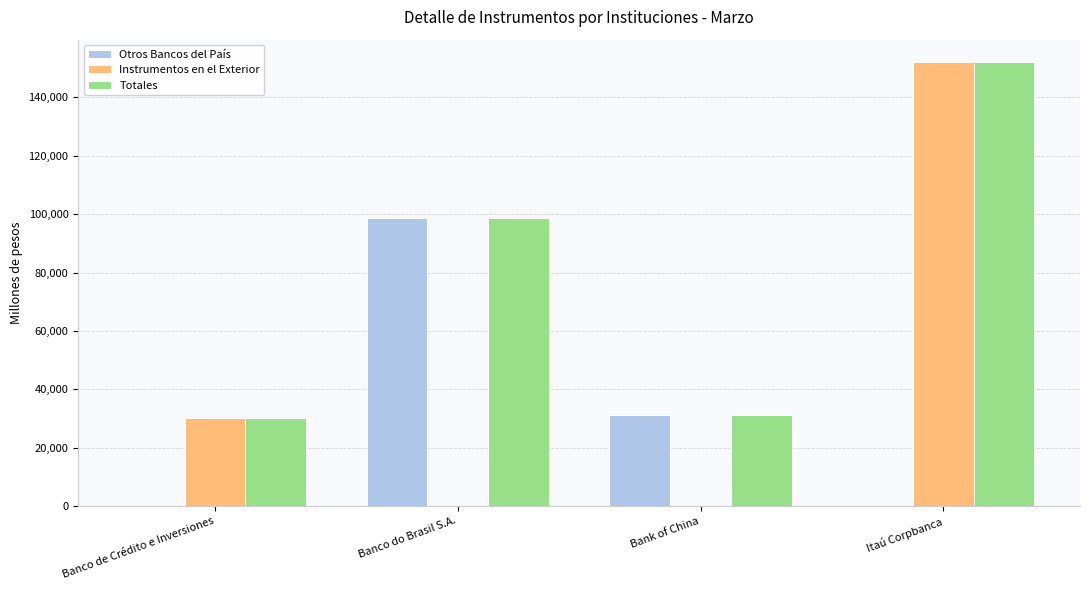

Is it true that Otros Bancos del País equals 26182 at Banco do Brasil S.A.?

False